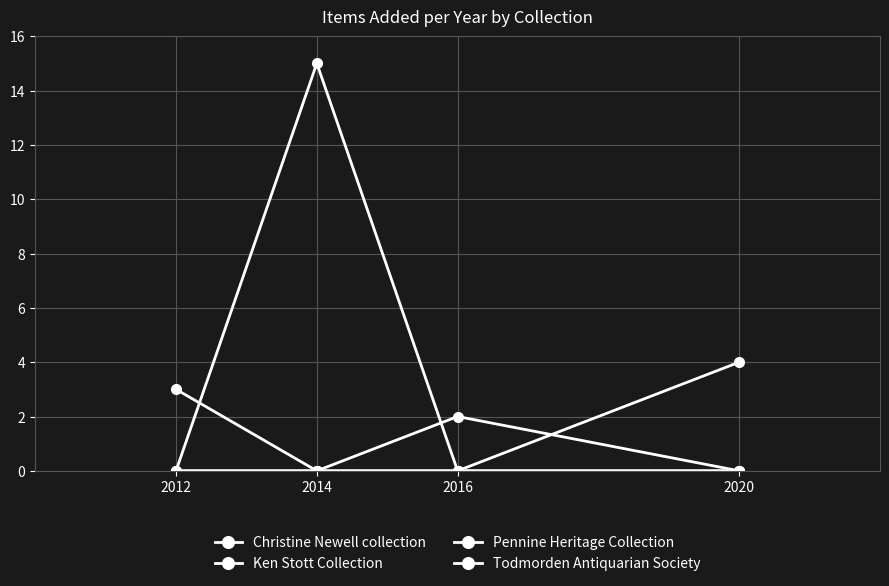

Is this an area chart (filled region under the line)?

No